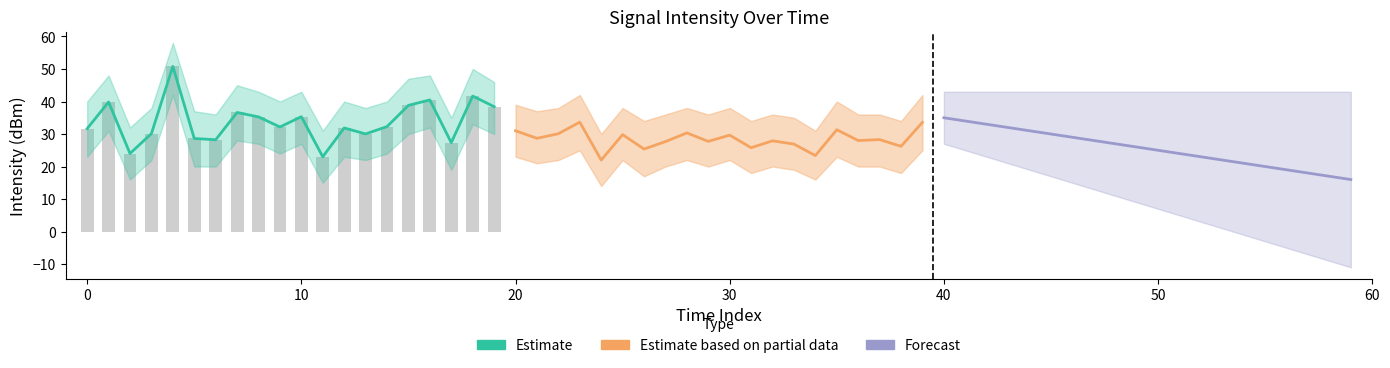

Is it true that Estimate equals 31.9 at 12?

True